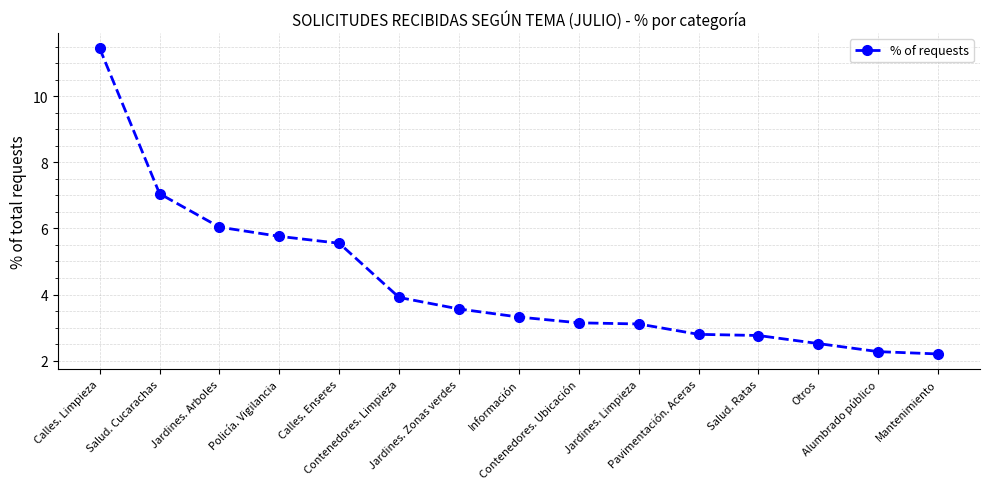

What is the smallest value displayed?

2.2